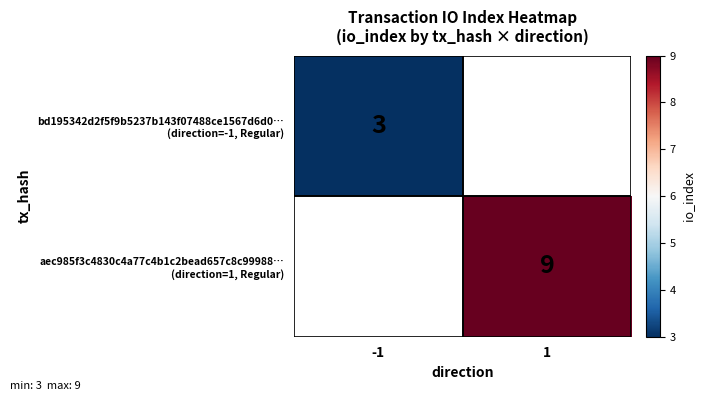

At how many categories does at least one series exceed 8?

1